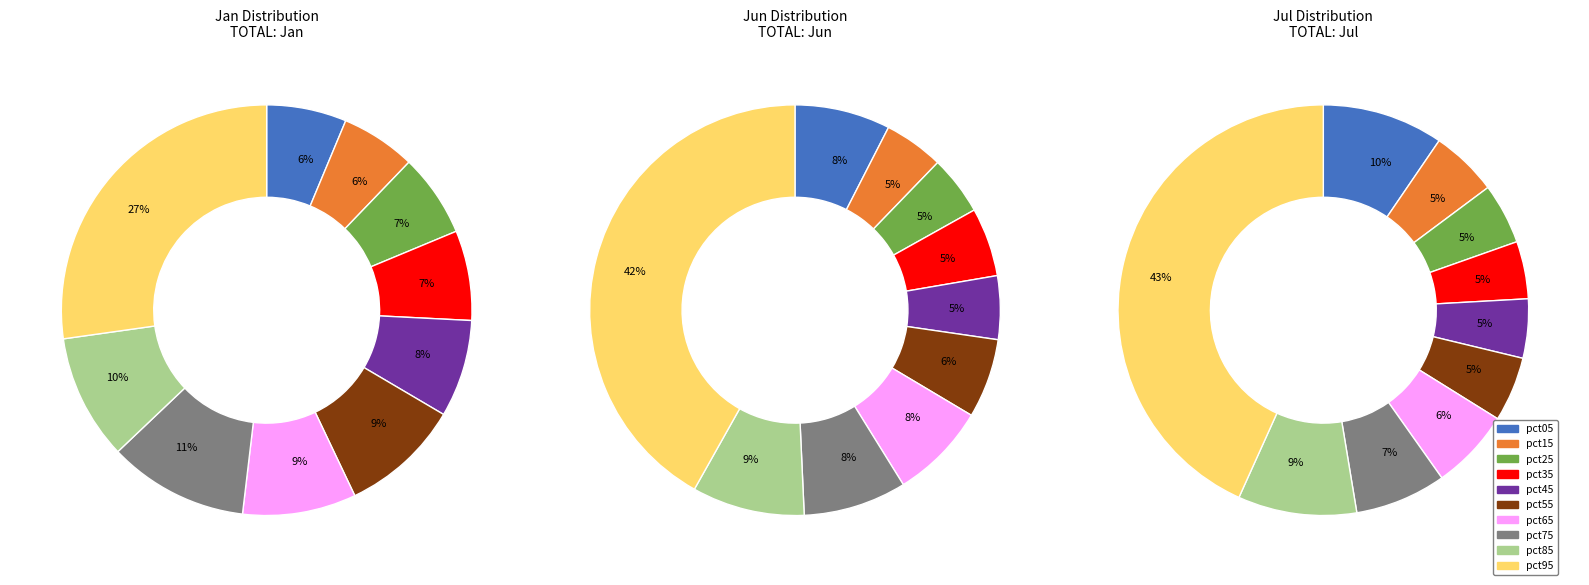

True or false: values_jul accounts for 2% of the total.

False